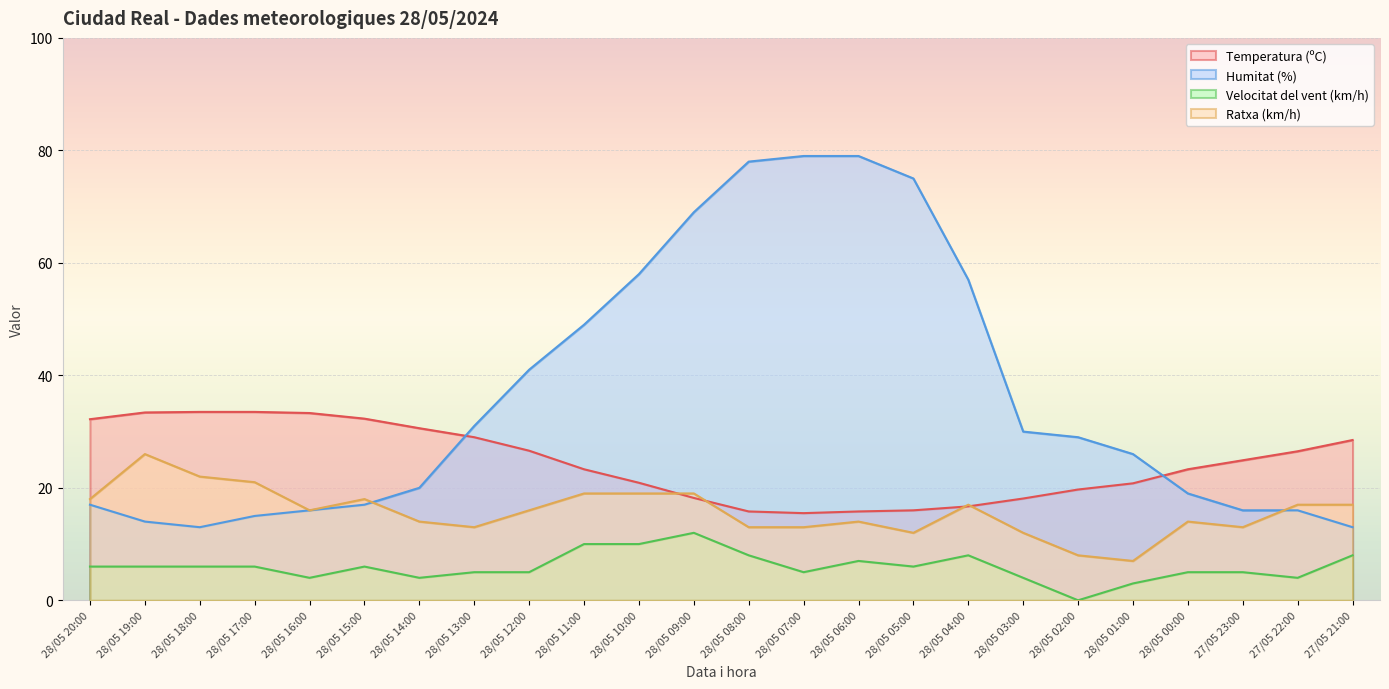

What is the label of the 9th point from the right?

28/05 05:00